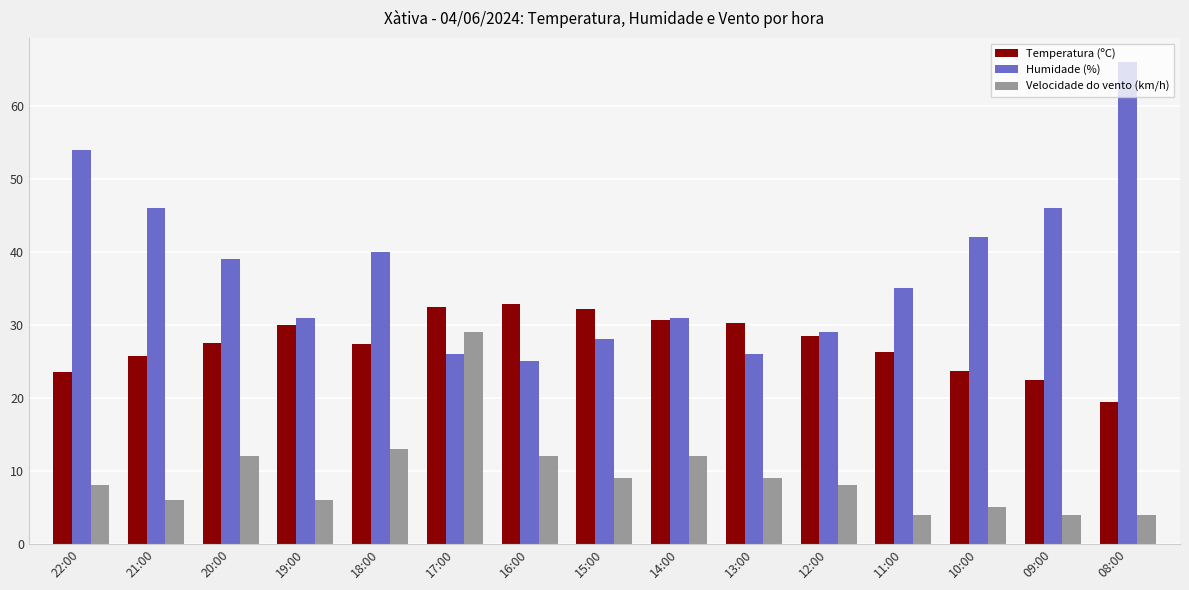

What is the sum of the Velocidade do vento (km/h) values at 18:00 and 21:00?

19.0